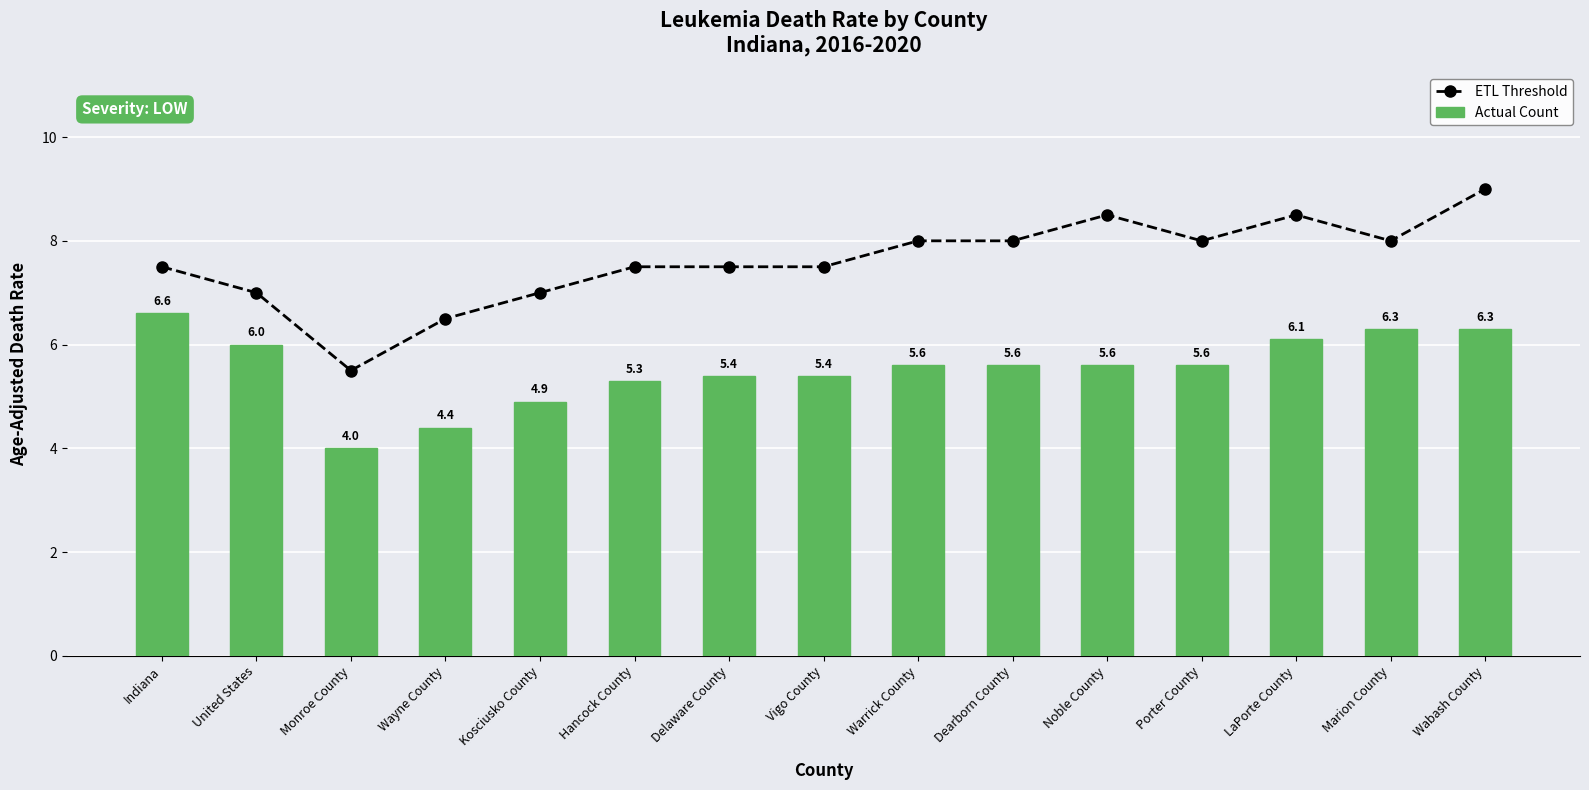

At which category does the chart reach its peak across all series?

Wabash County